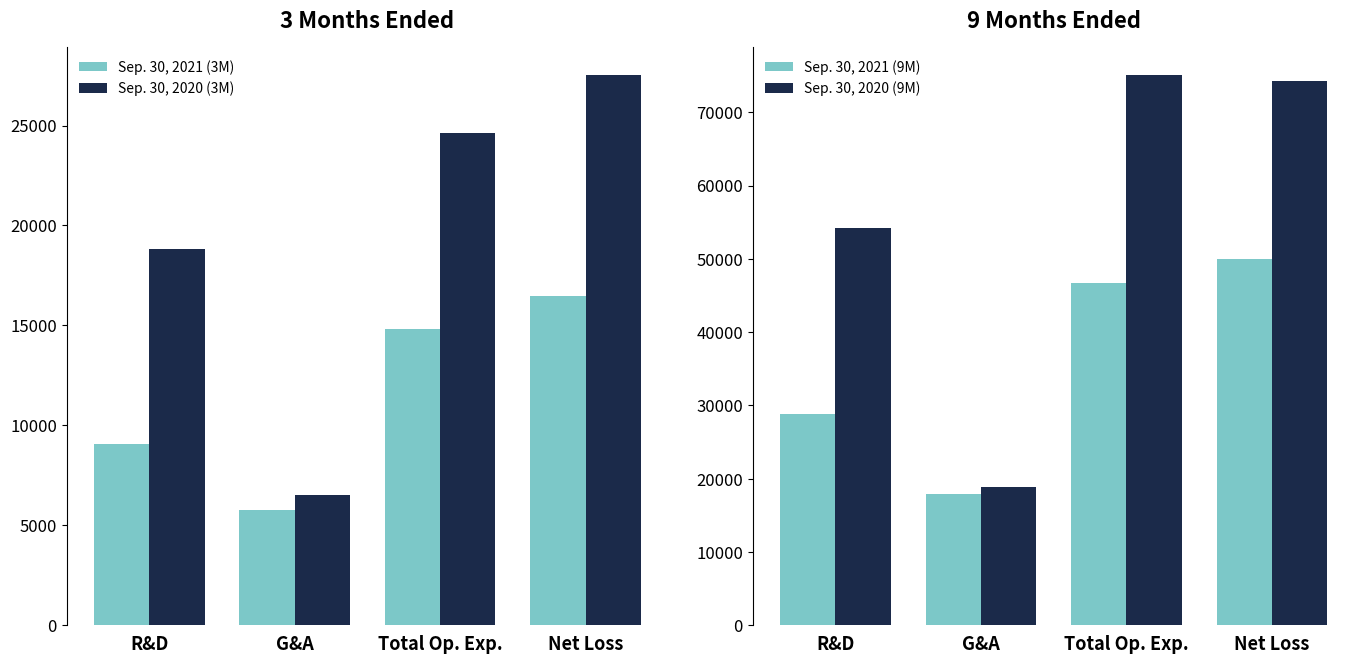

At which label does Sep. 30, 2020 (9M) reach its peak?

Total Op. Exp.